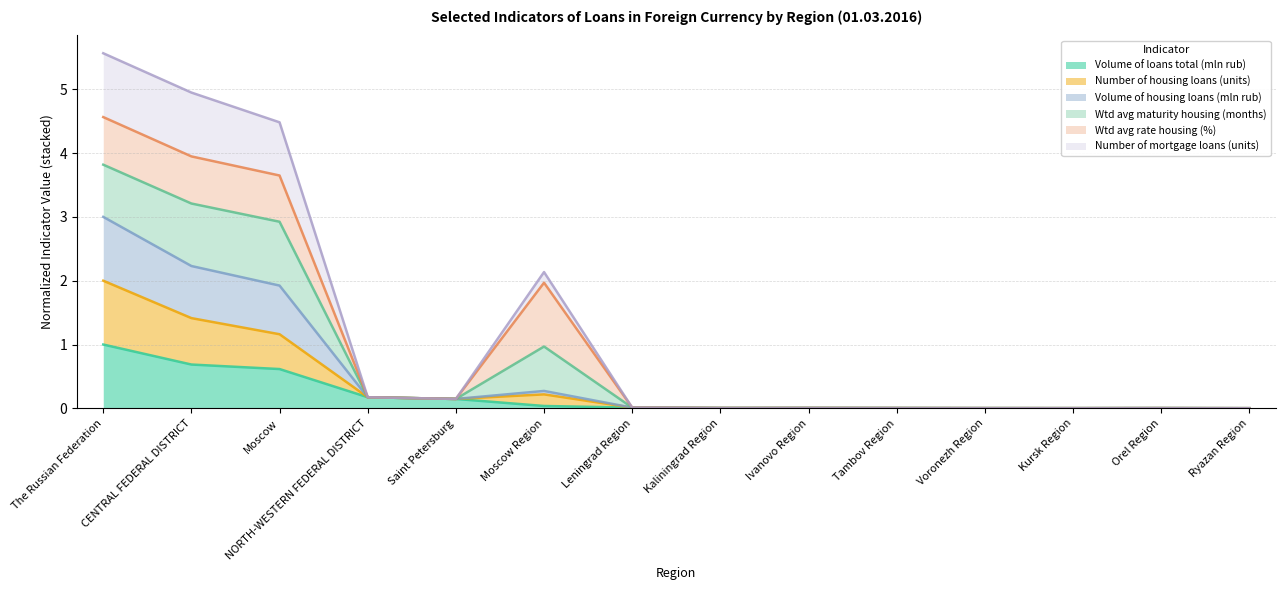

How many lines are shown in the chart?

6